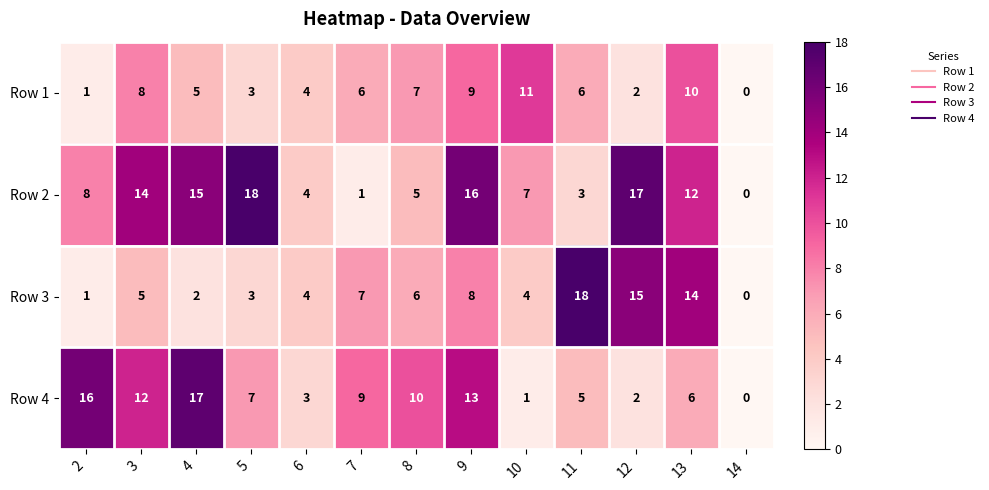

Rank the series by their average value, from highest to lowest.

Row 2, Row 4, Row 3, Row 1